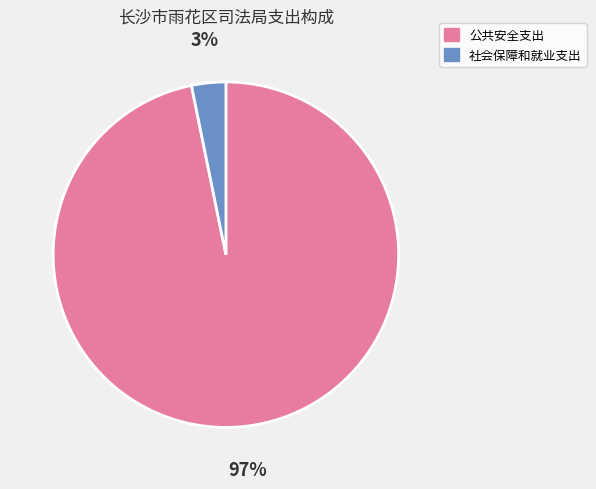

Which has a higher value, 公共安全支出 or 社会保障和就业支出?

公共安全支出